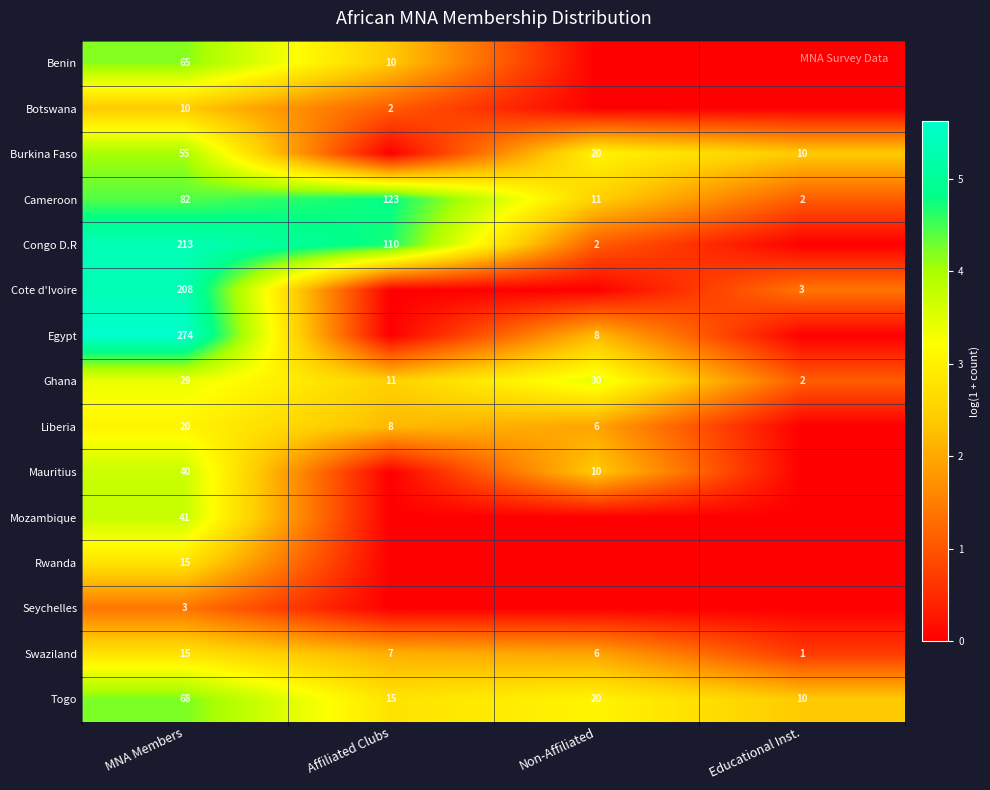

True or false: Liberia has a value of 20 at MNA Members.

True